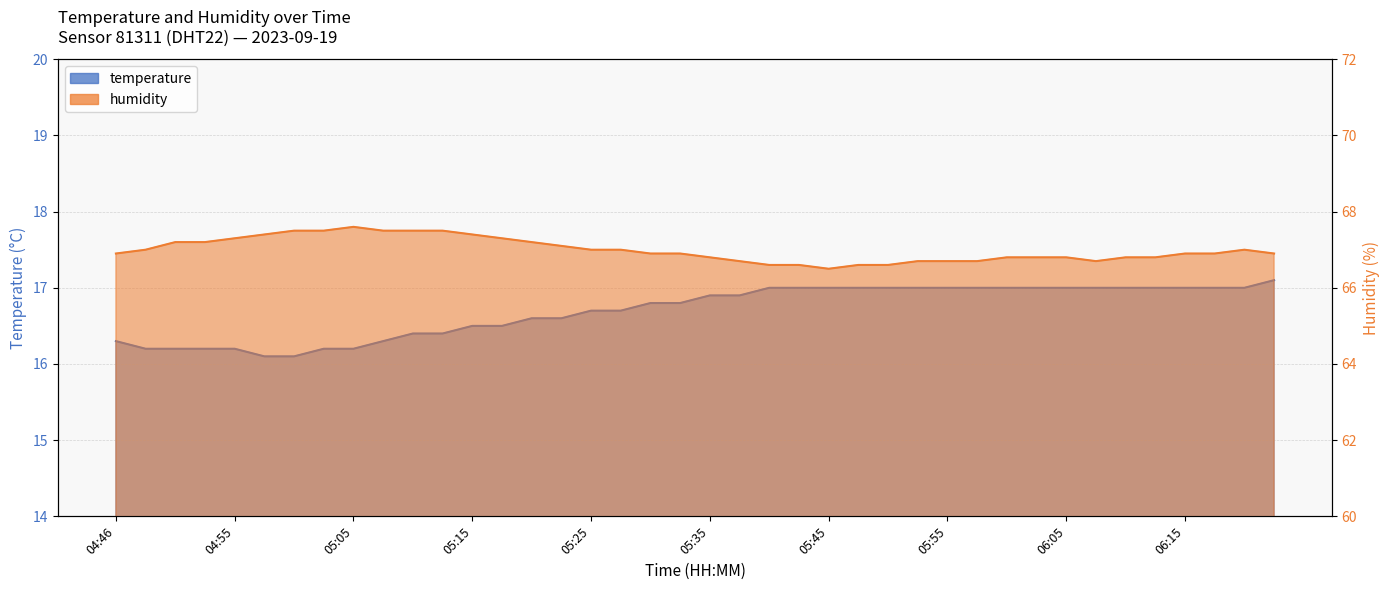

Is the value of temperature at 05:23 greater than the value of humidity at 05:23?

No